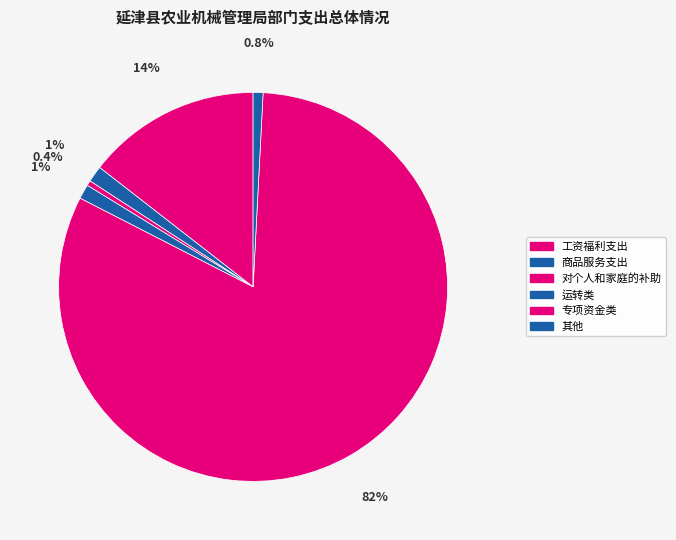

Count the number of slices in the pie.

6